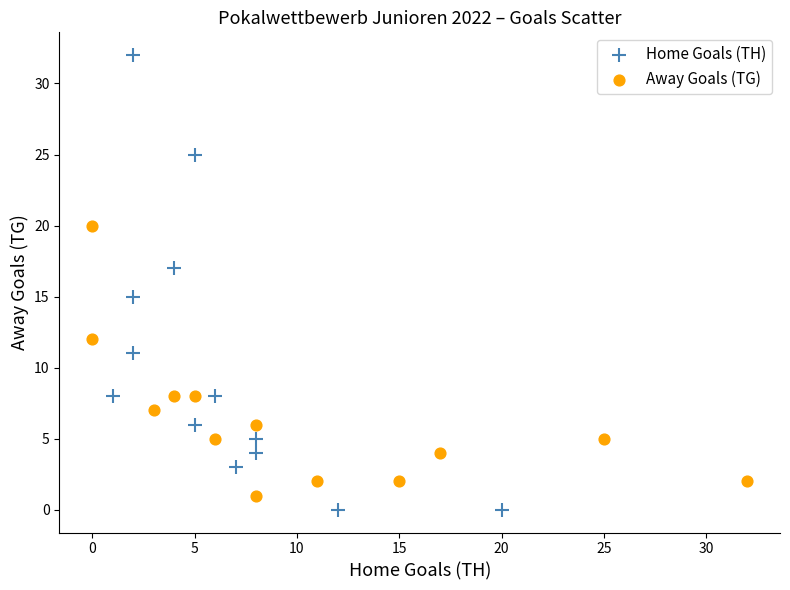

Which series contains the highest Y value?

Home Goals (TH)